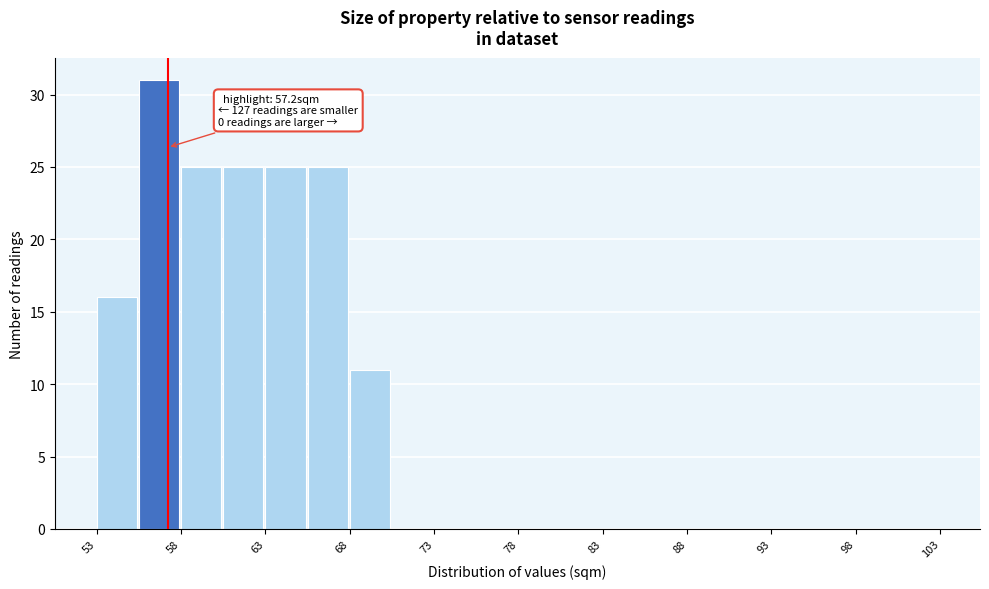

Which range on the x-axis has the tallest bar?

55.5 to 58.0